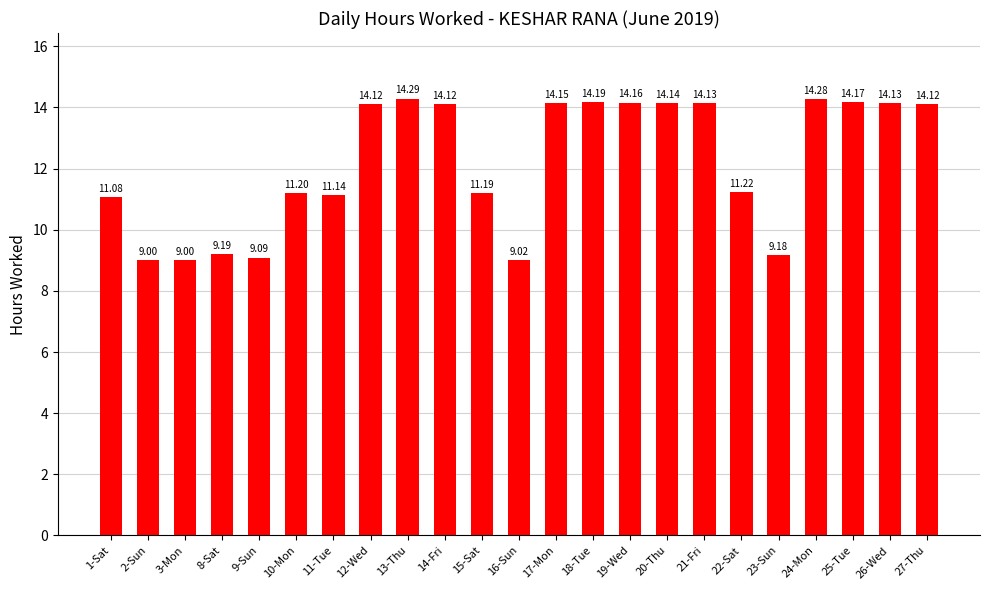

What is the sum of the values at 24-Mon and 13-Thu?

28.6